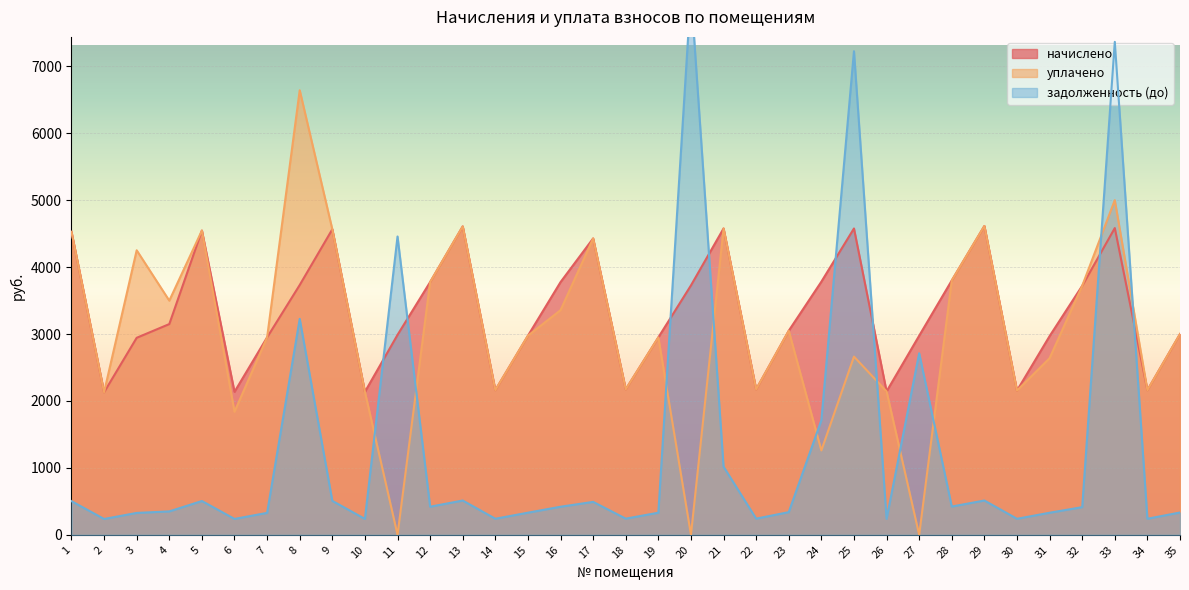

True or false: начислено and уплачено intersect in this chart.

False